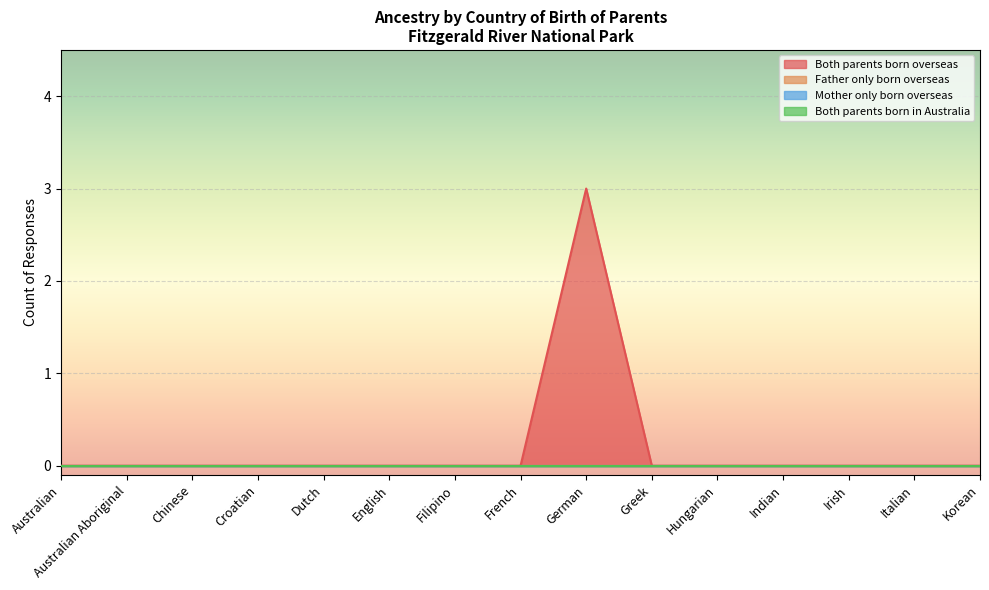

How many interior local peaks does the Both parents born overseas series have?

1